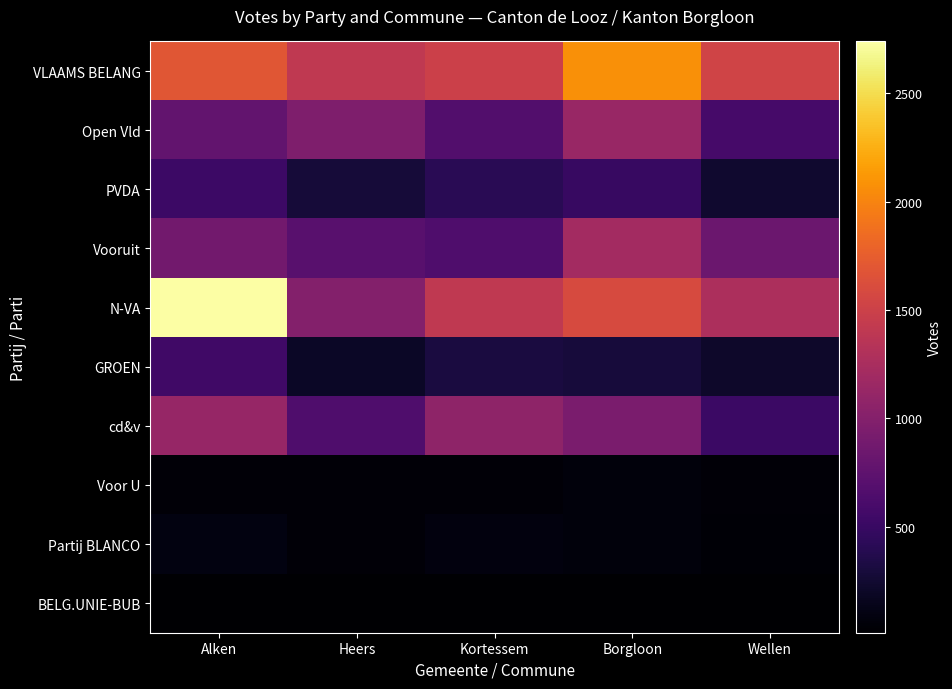

What is the minimum value shown in the chart?

12